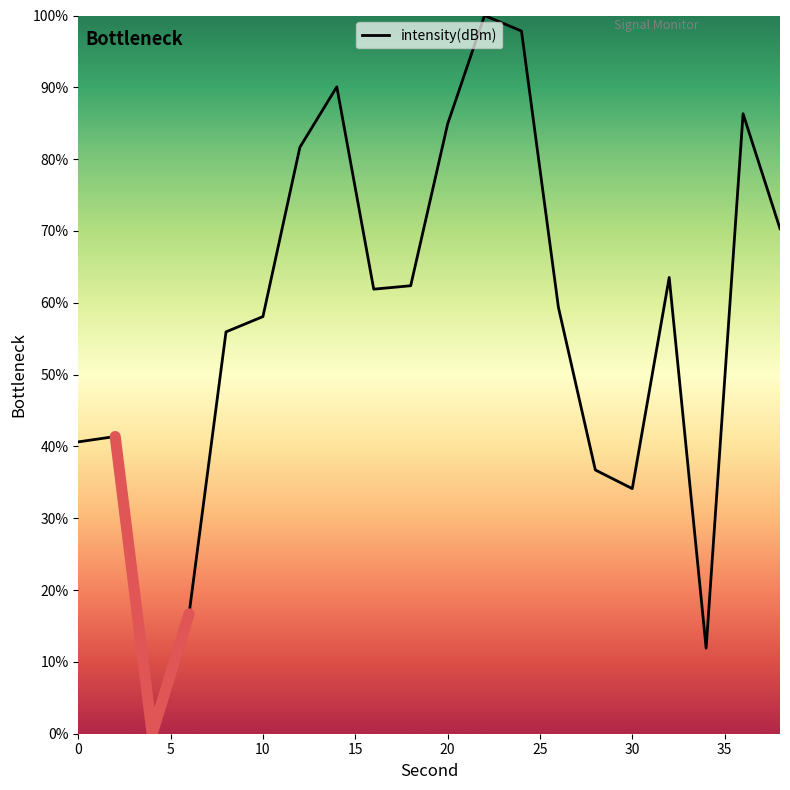

How many lines are shown in the chart?

1